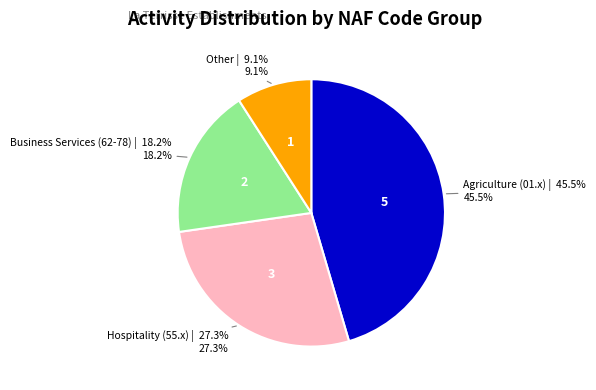

Is there any slice that represents more than half of the pie?

No